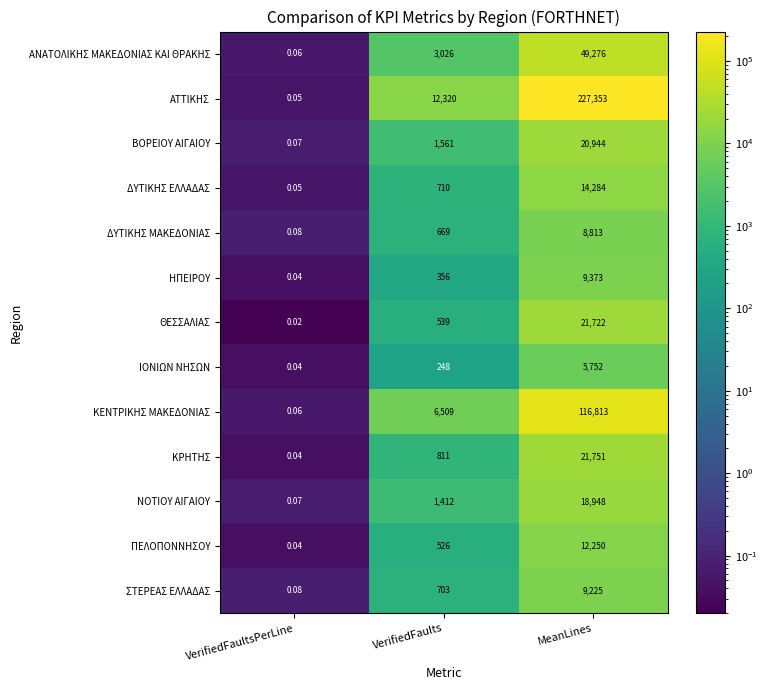

Which series has the widest spread of values?

ΑΤΤΙΚΗΣ